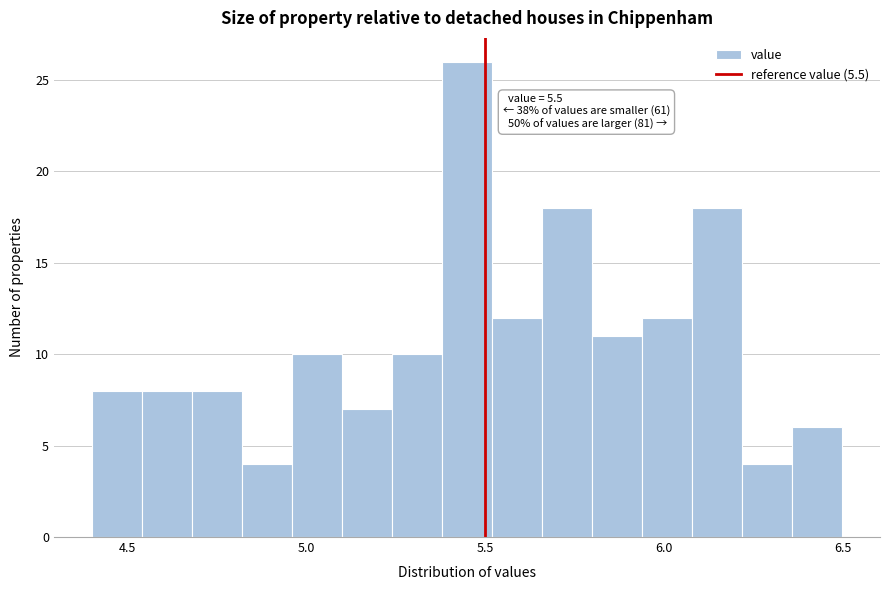

Read against the x-axis, roughly where is the centre of the tallest bar?

5.45